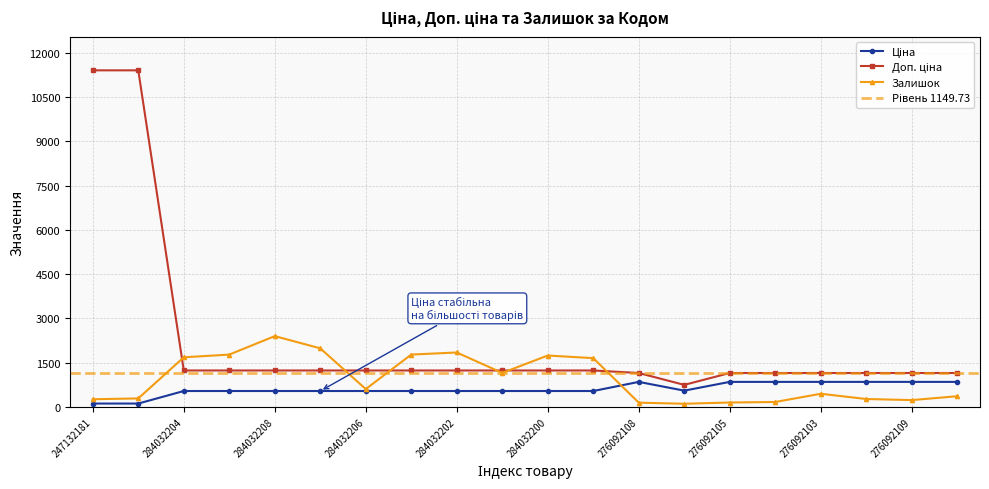

What is the maximum value shown in the chart?

11410.0